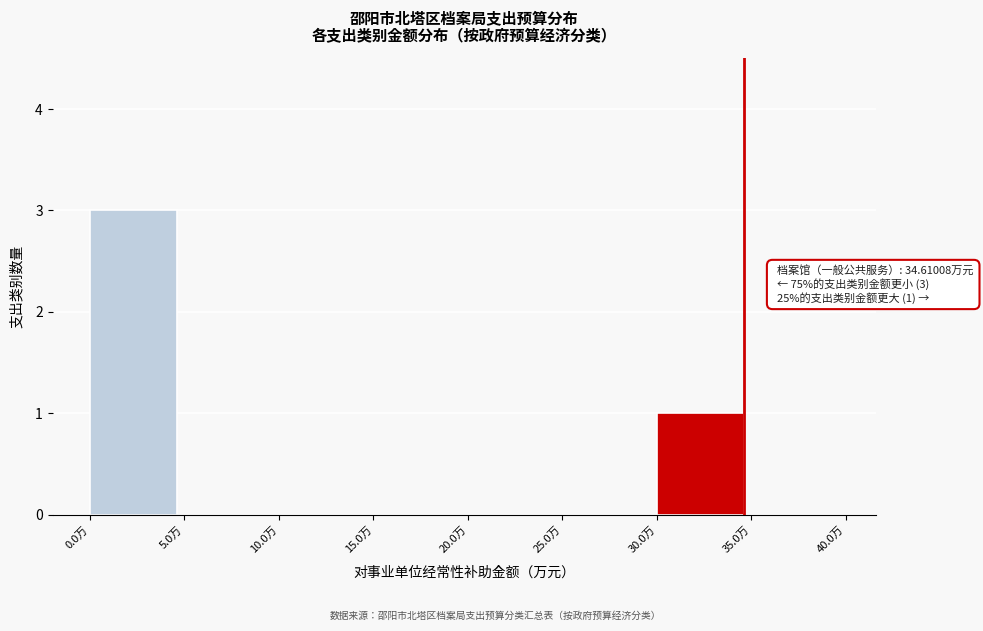

Over which range of the x-axis is the bar tallest?

0 to 5